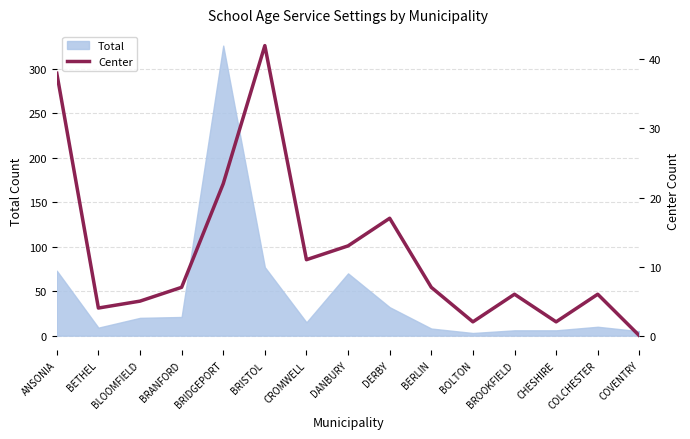

What is the label of the 15th point from the left?

COVENTRY